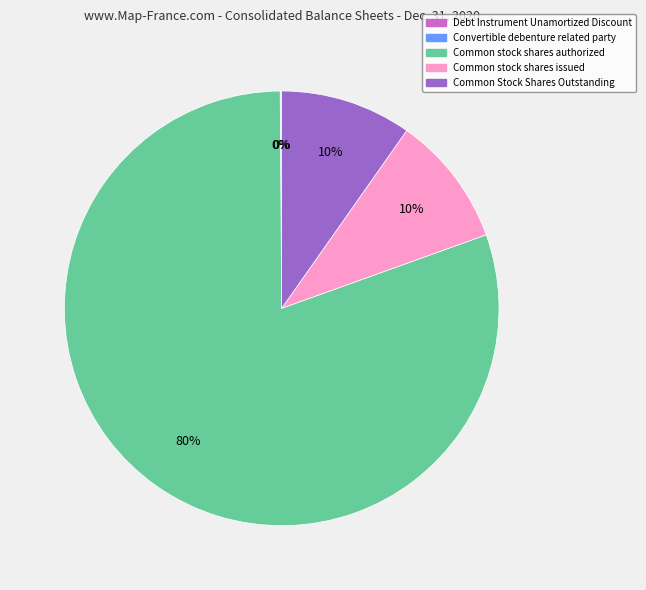

To the nearest percent, what is the difference between the largest and smallest slice percentages?

80%